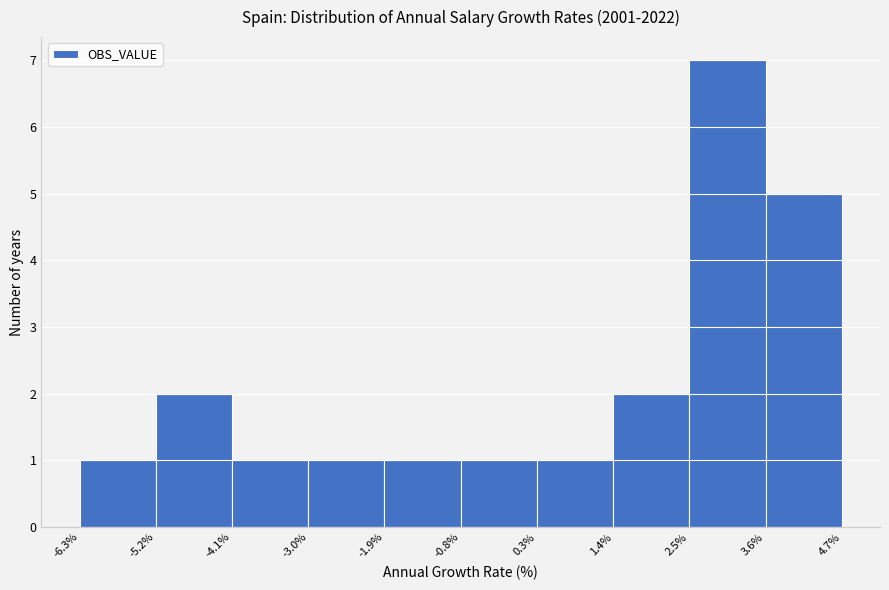

Reading left to right, transcribe this chart: for each bar, give the range it covers on the x-axis and its height. The values are not printed on the chart, so give them approximately, as read against the axis.

-6.3% to -5.2%: 1
-5.2% to -4.1%: 2
-4.1% to -3.0%: 1
-3.0% to -1.9%: 1
-1.9% to -0.8%: 1
-0.8% to 0.3%: 1
0.3% to 1.4%: 1
1.4% to 2.5%: 2
2.5% to 3.6%: 7
3.6% to 4.7%: 5